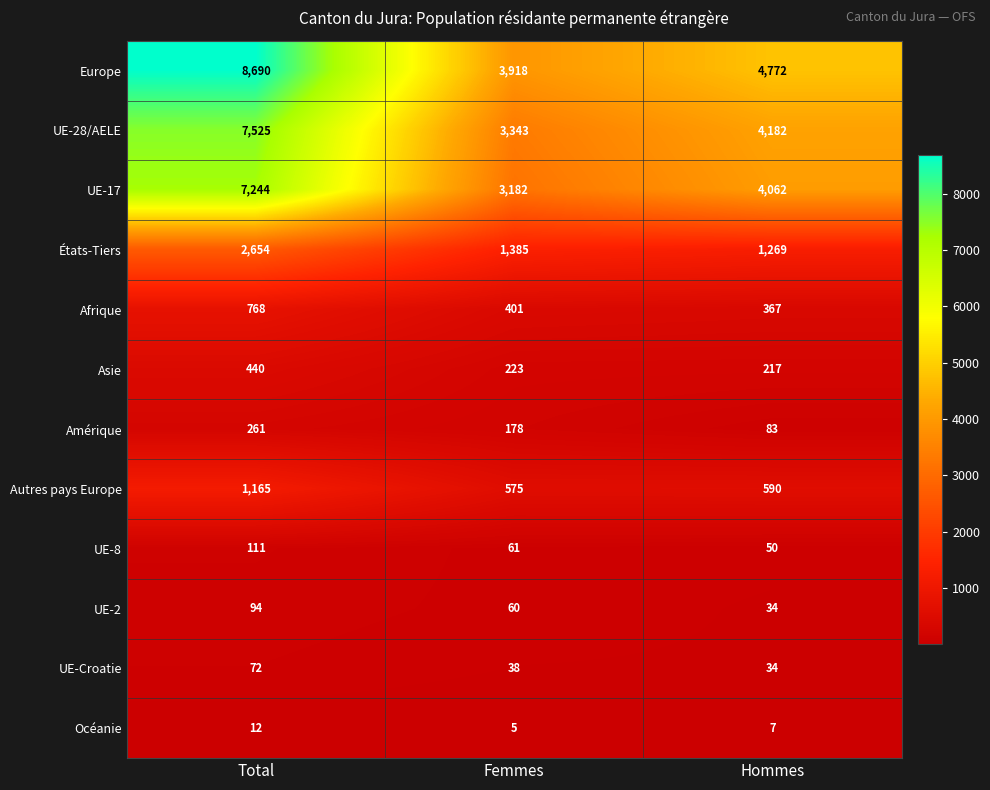

Which series has the largest total across all categories?

Europe